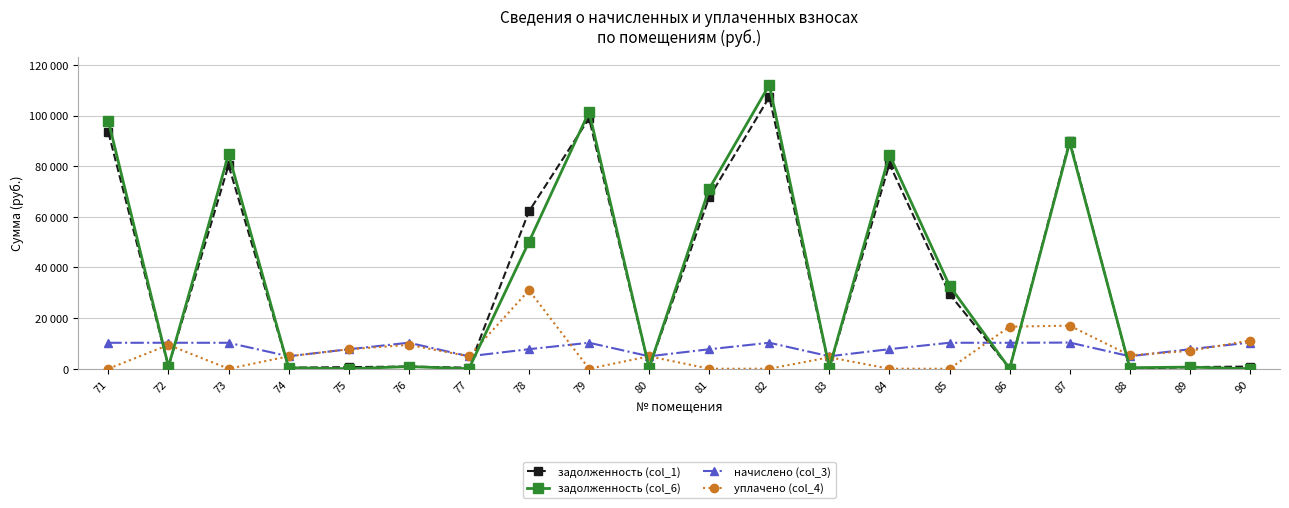

Which series changed the most between 72 and 74?

начислено (col_3)